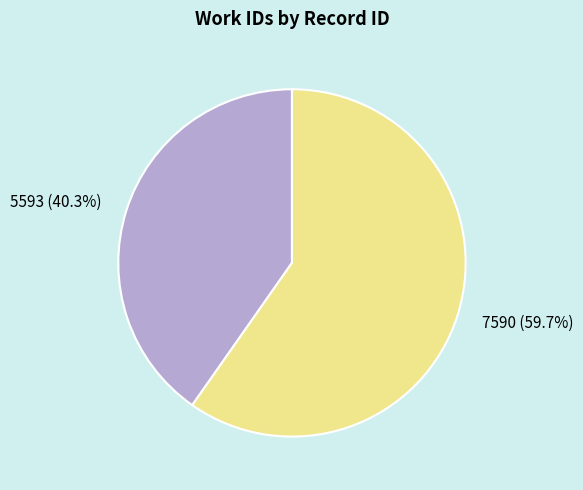

How many segments does this pie chart have?

2